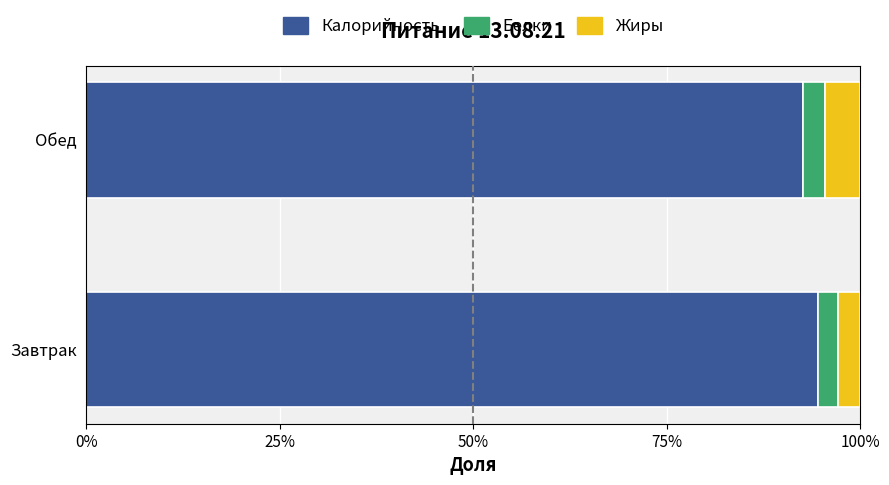

What is the sum of all Жиры values?

0.1